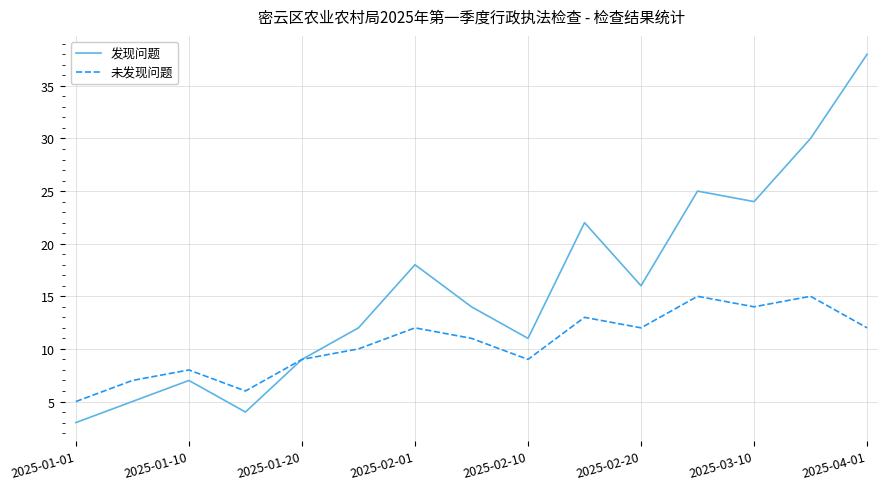

Which series has the widest spread of values?

发现问题